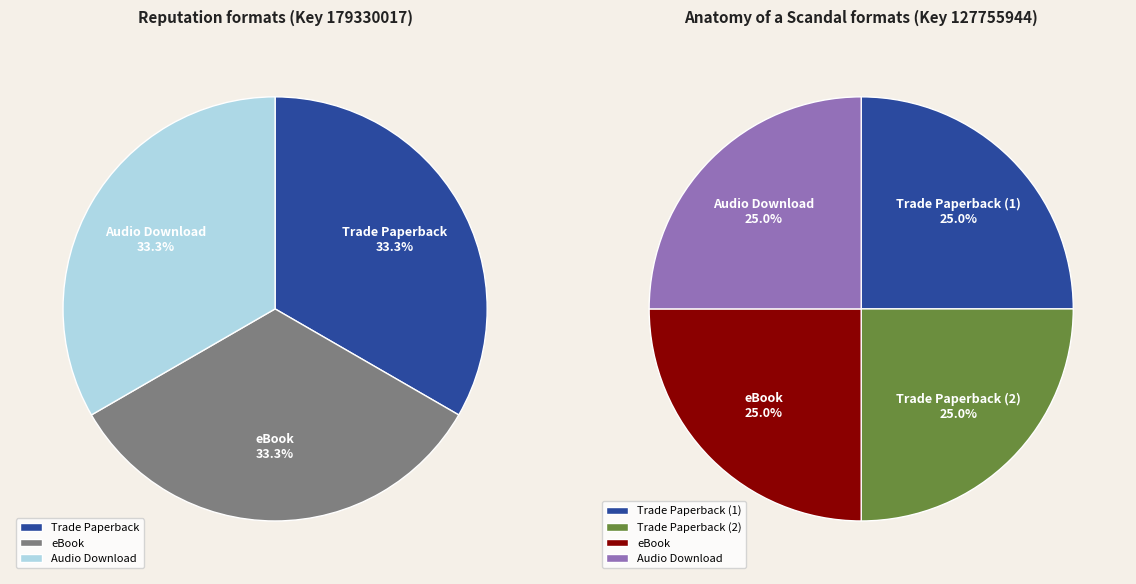

Which slice is the largest?

Trade Paperback